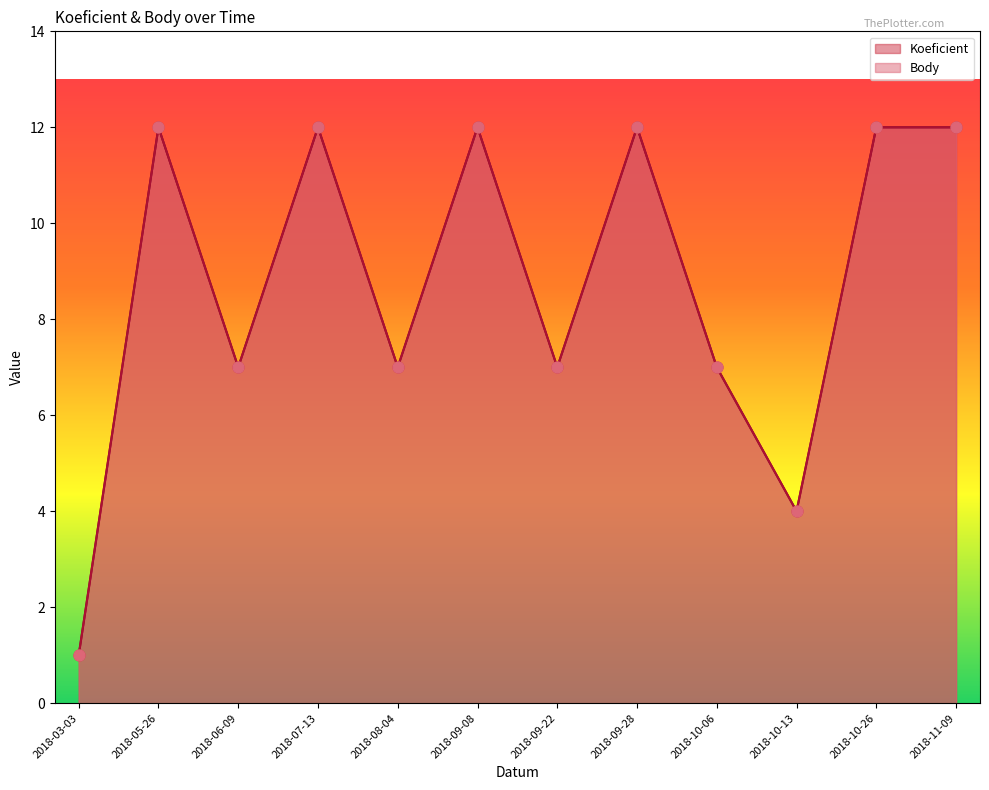

At how many categories does at least one series exceed 10?

6